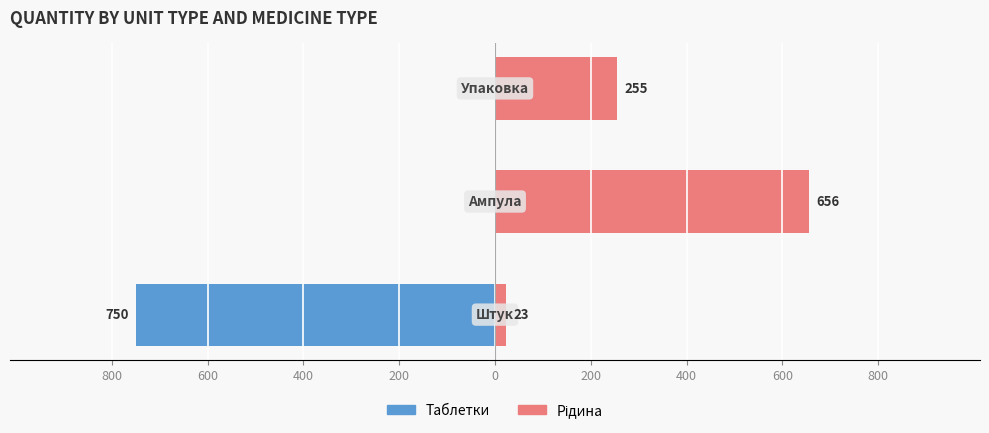

How many bars are there in each group?

2